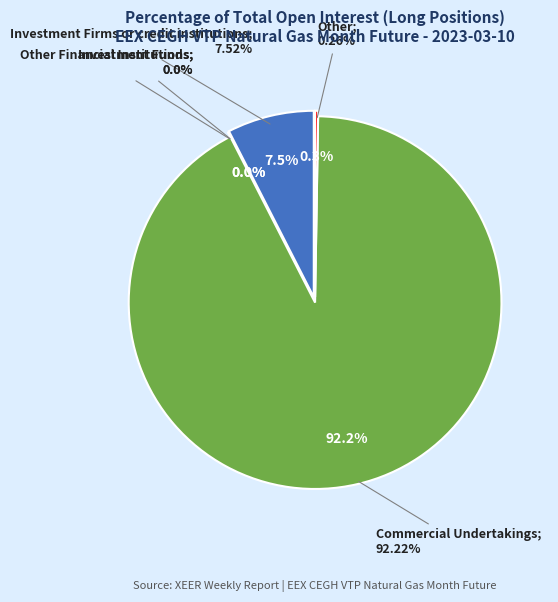

What is the change in value from Investment Funds to Commercial Undertakings?

+92.2